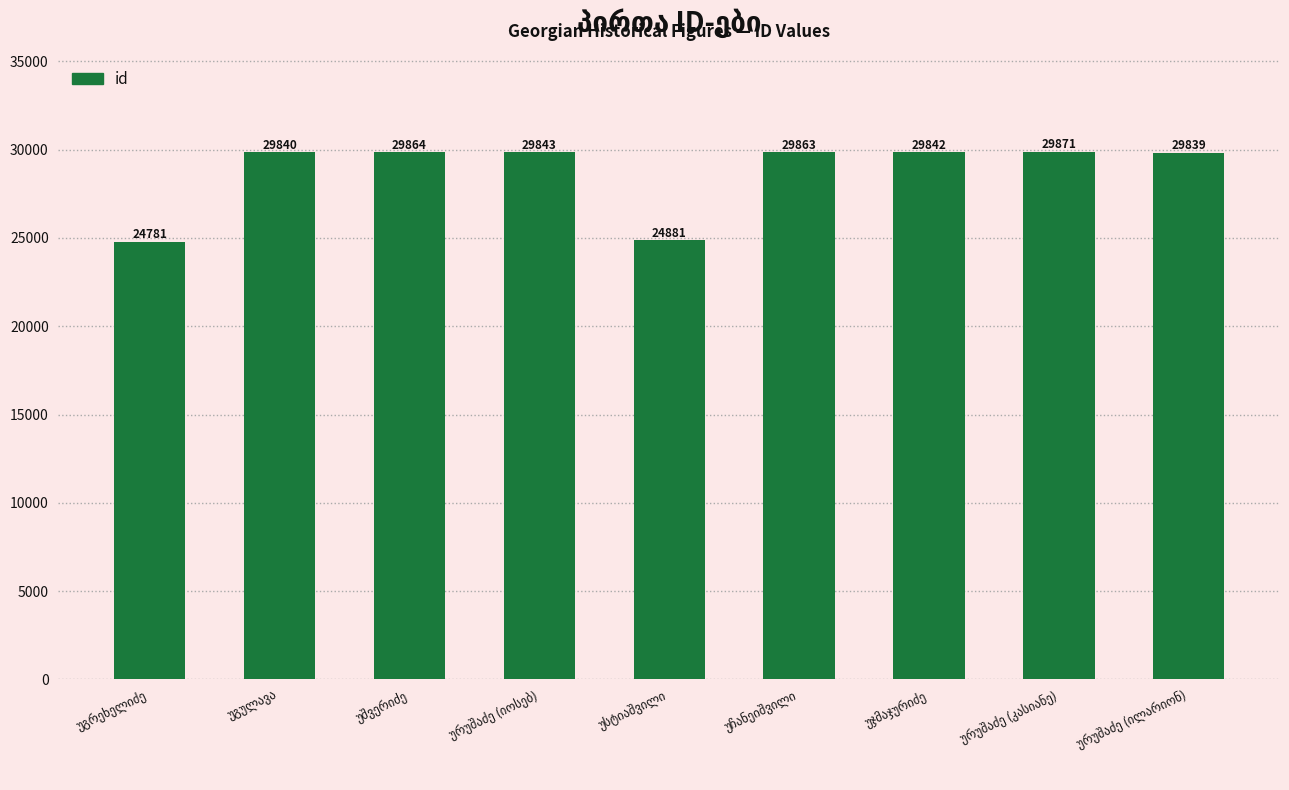

What is the difference between the second highest and second lowest values?

4983